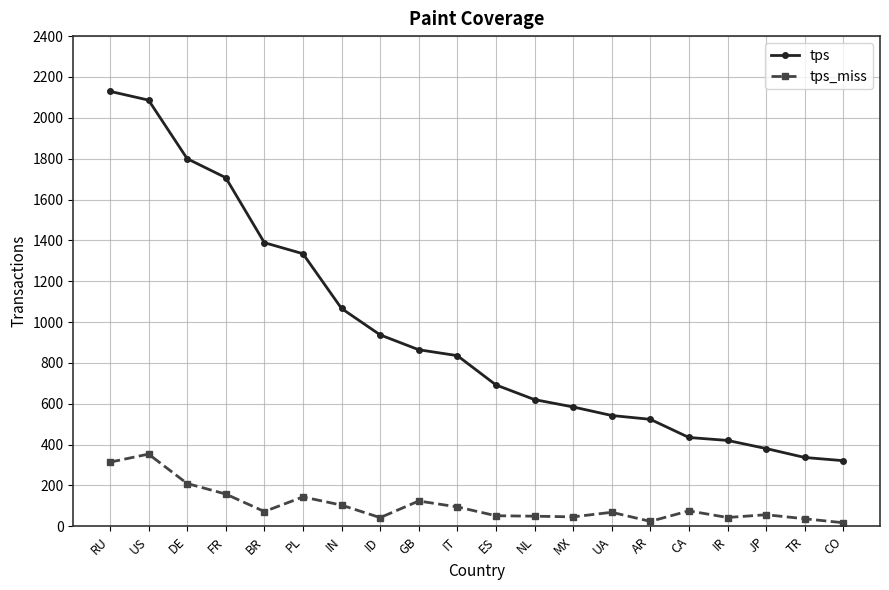

True or false: tps has a value of 1378.5 at US.

False